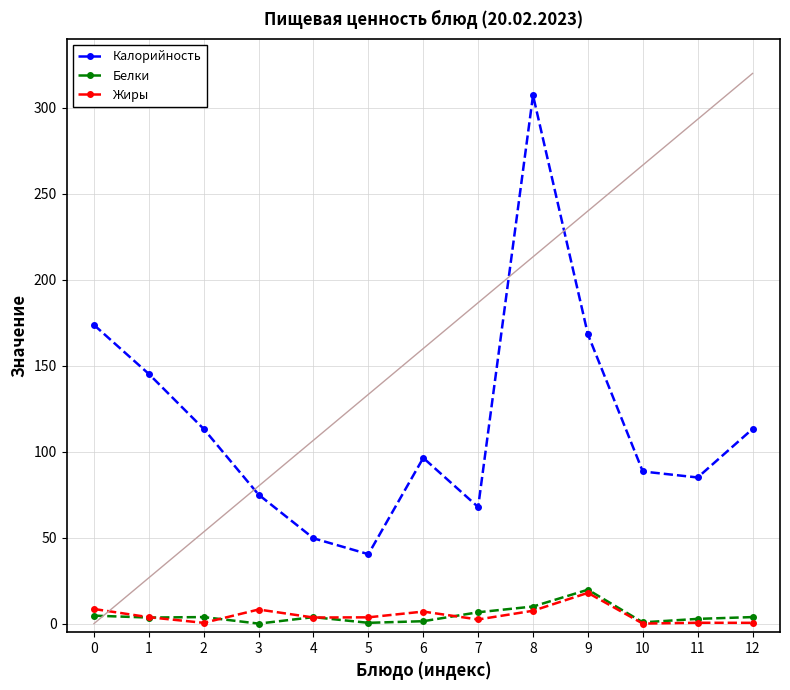

Is it true that Белки equals 0.5 at 5?

True